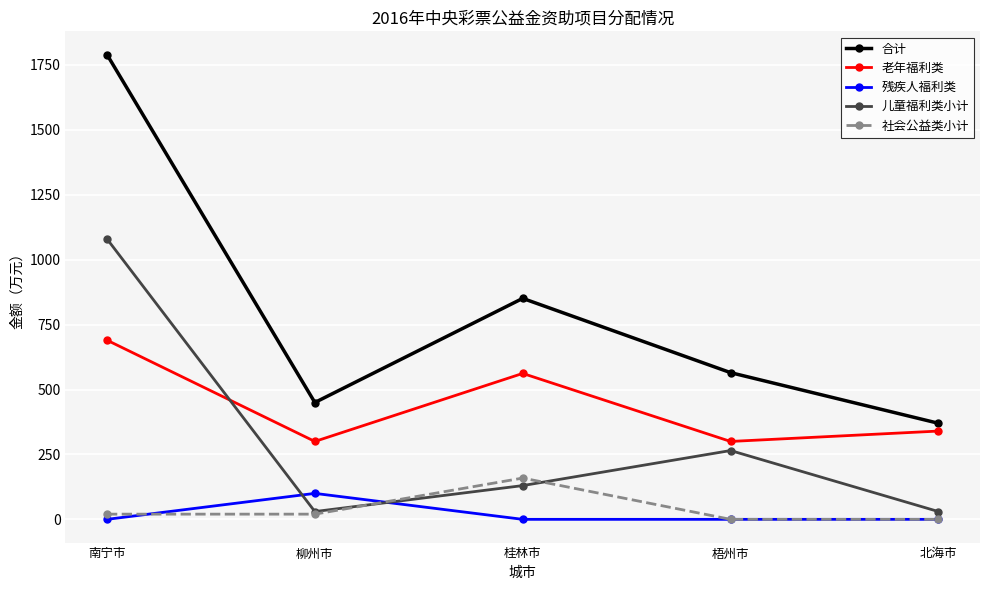

True or false: 社会公益类小计 and 老年福利类 cross at least once.

False